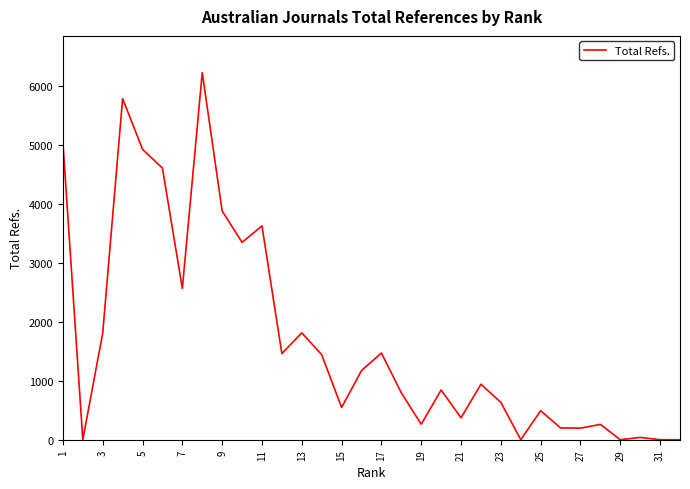

What is the greatest value displayed?

6220